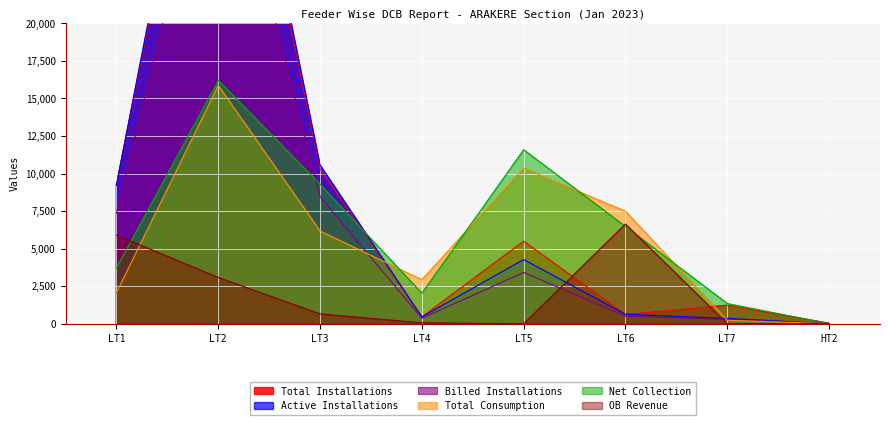

List the labels in order of Net Collection value, smallest first.

HT2, LT7, LT4, LT1, LT6, LT3, LT5, LT2